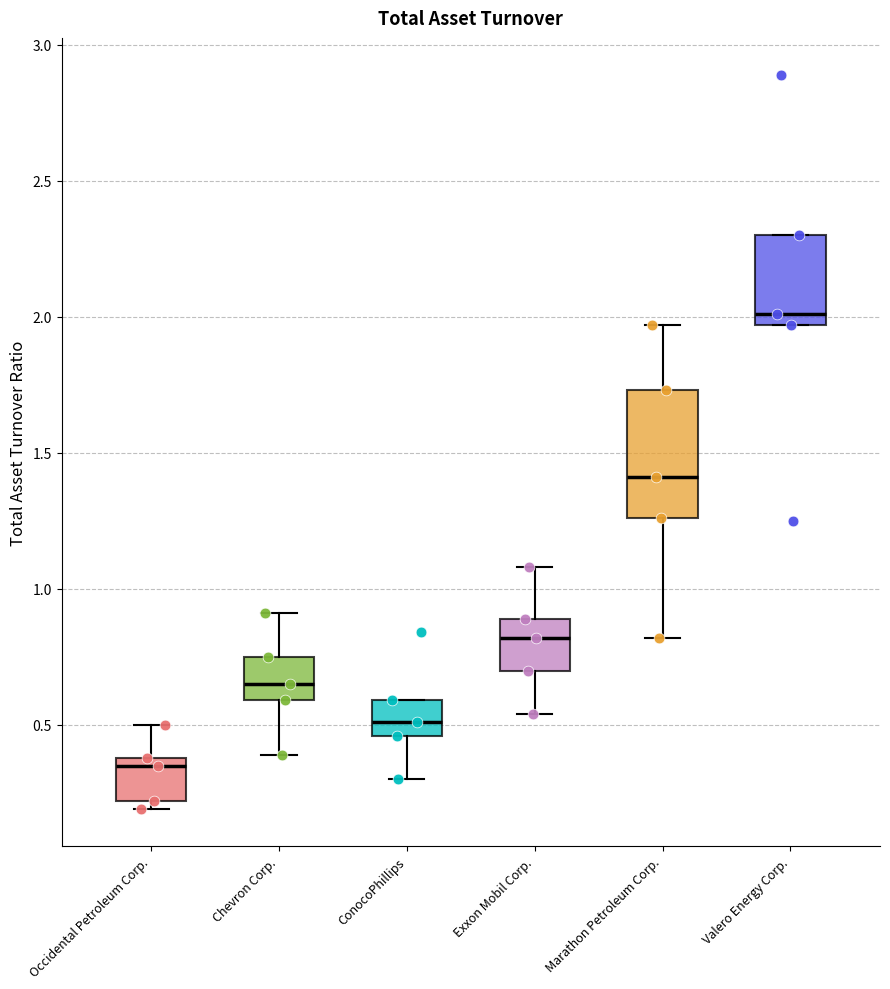

Which box's median line is the lowest?

Occidental Petroleum Corp.